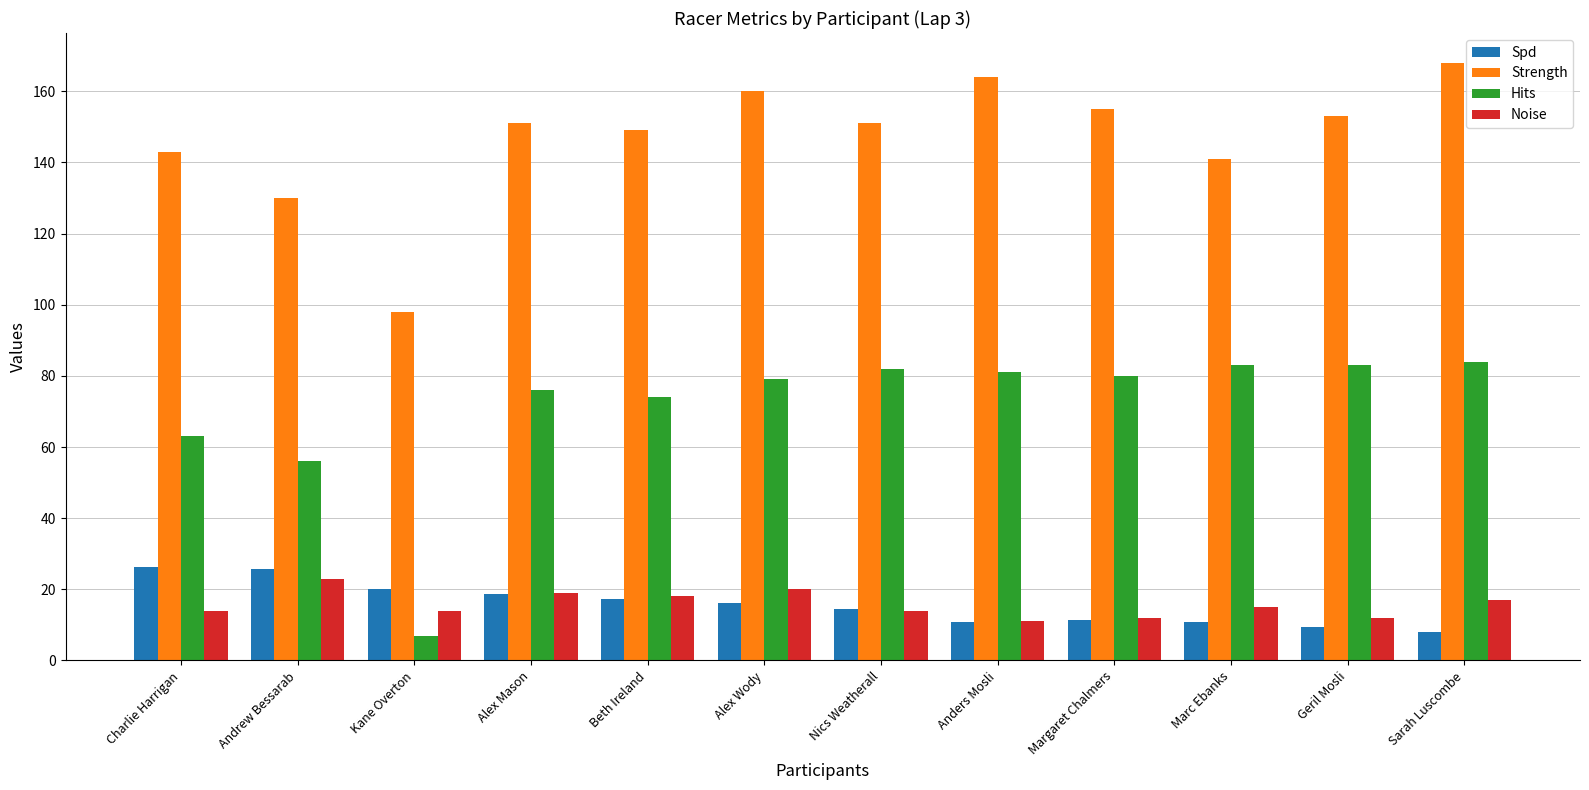

Which series has the widest spread of values?

Hits